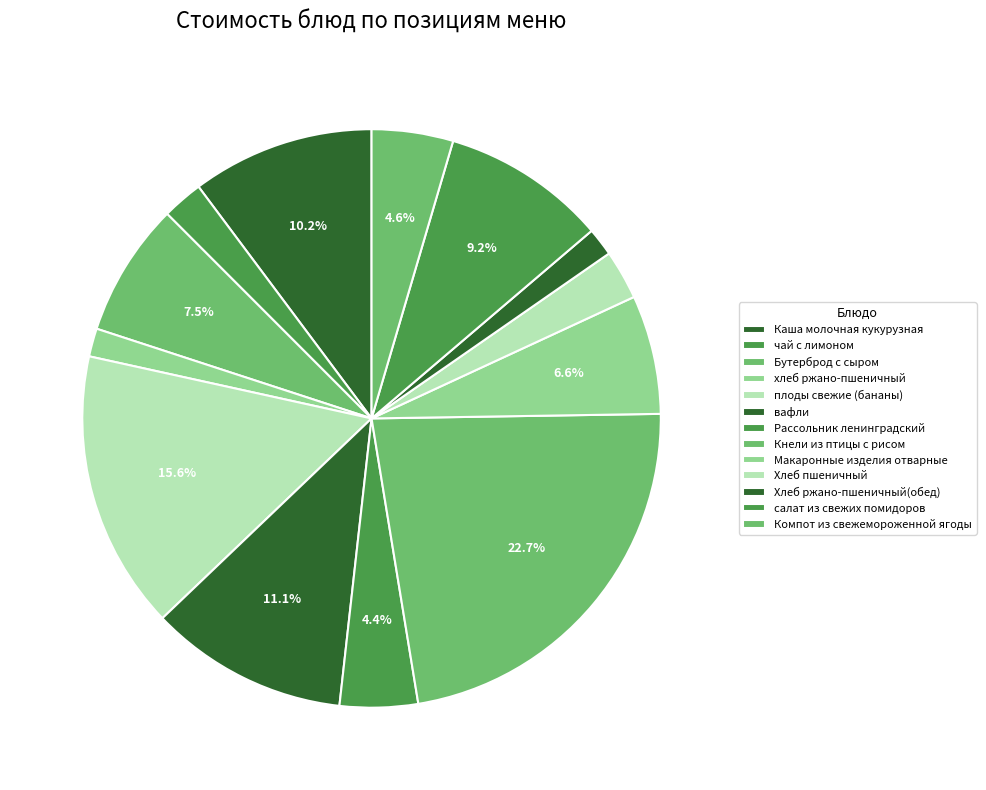

What percentage is the чай с лимоном slice, to the nearest percent?

2%